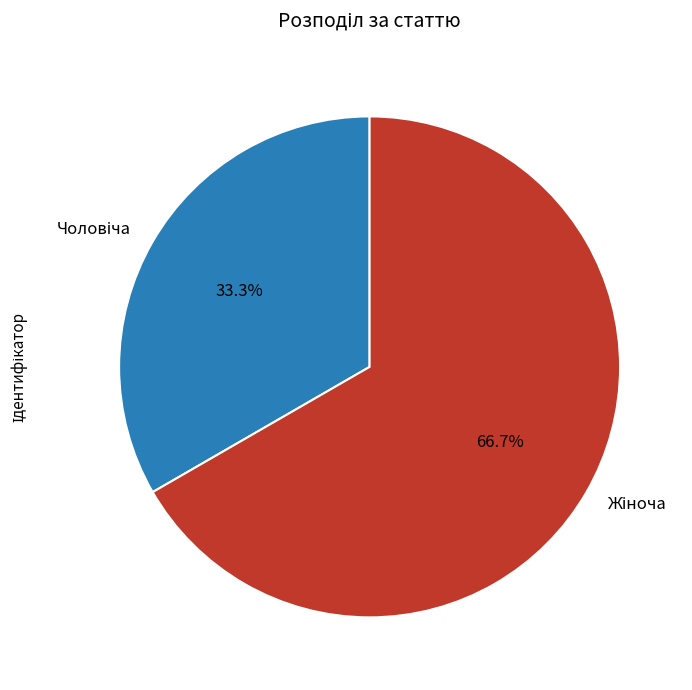

Does any single category account for the majority?

Yes